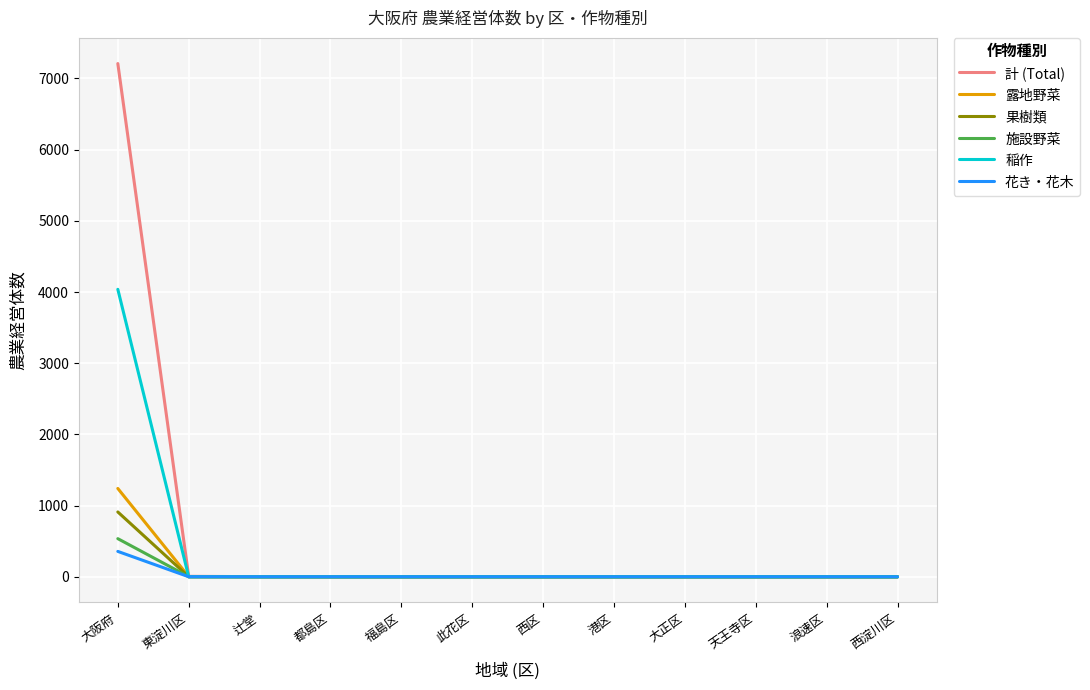

At which category is the sum across all series the highest?

大阪府